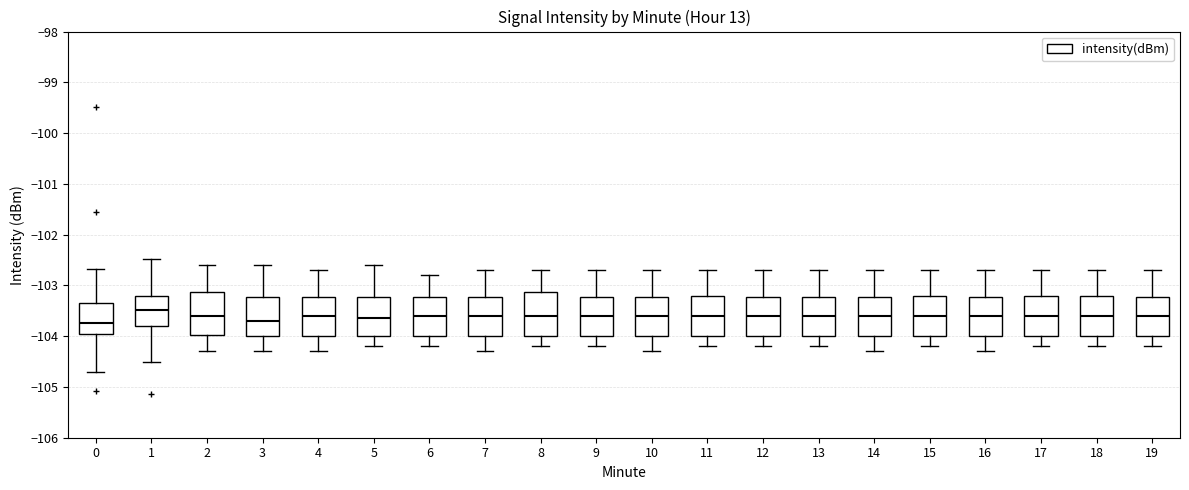

Where does the lower whisker of the box at x = 12 end on the y-axis? The values are not printed on the chart, so give them approximately, as read against the axis.

-104.2